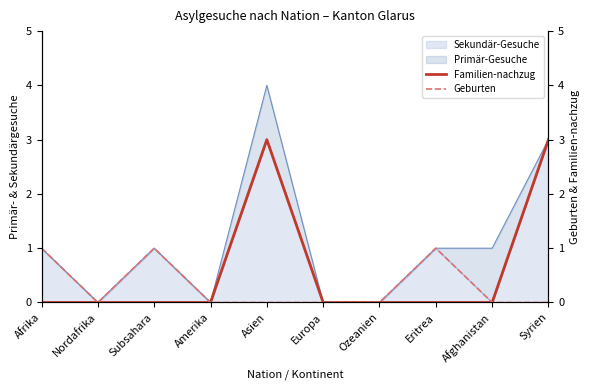

Where is the first local maximum for Familien-nachzug?

Asien